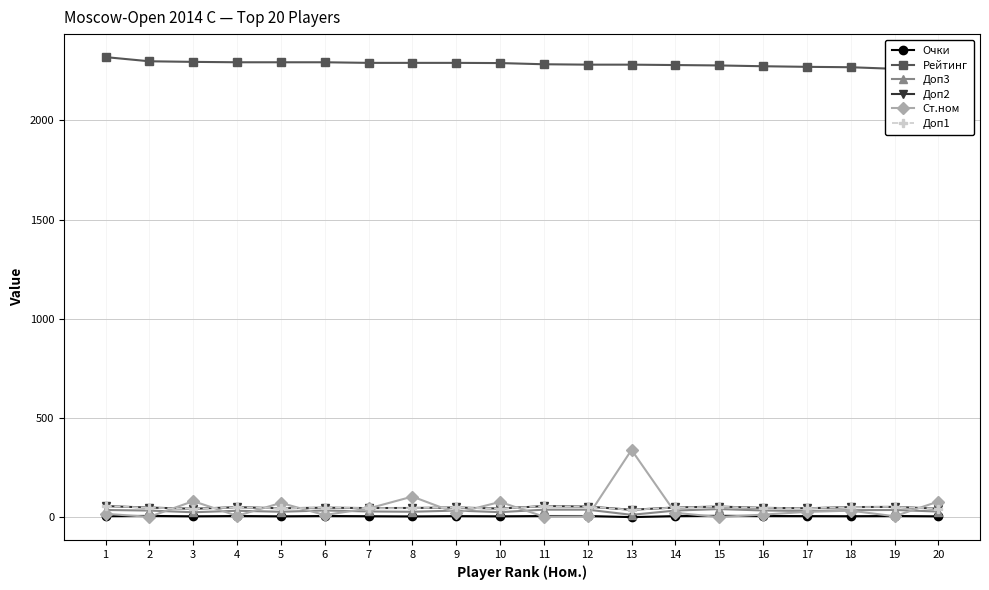

Which category has the highest value in the Ст.ном series?

13